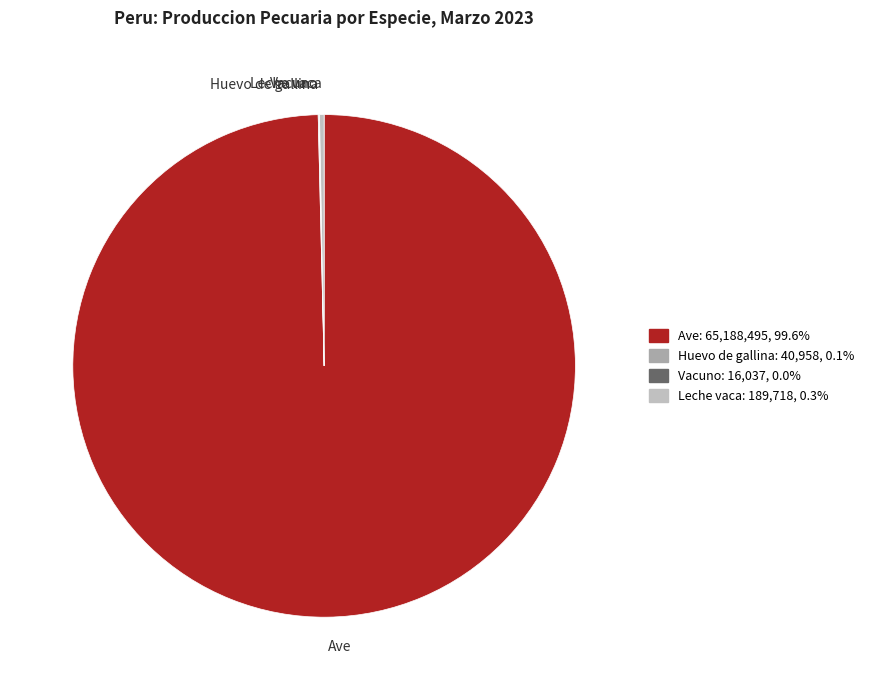

Does any single category account for the majority?

Yes